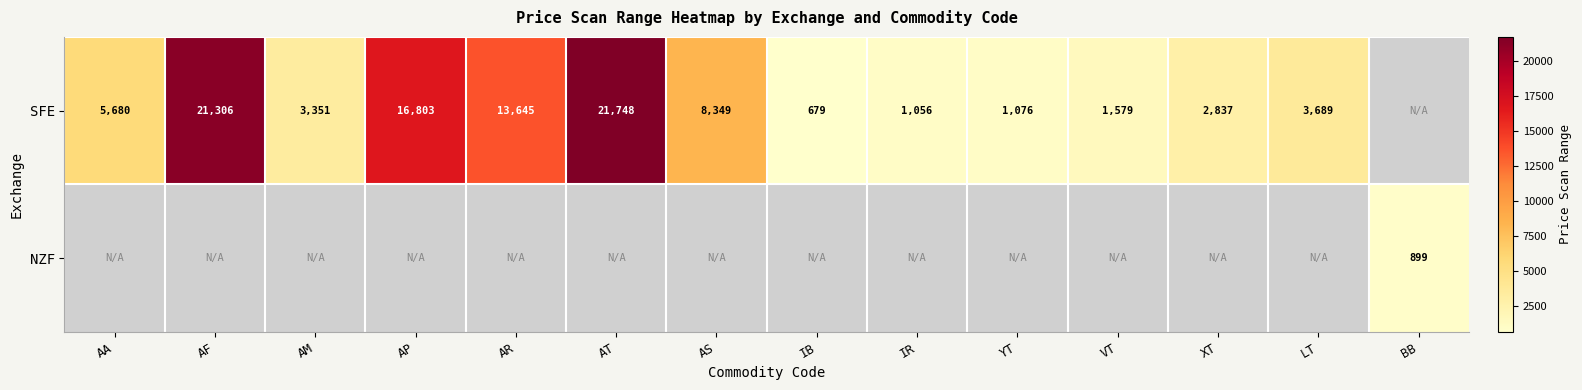

What value does the SFE series have at AA, to the nearest 50?

5700